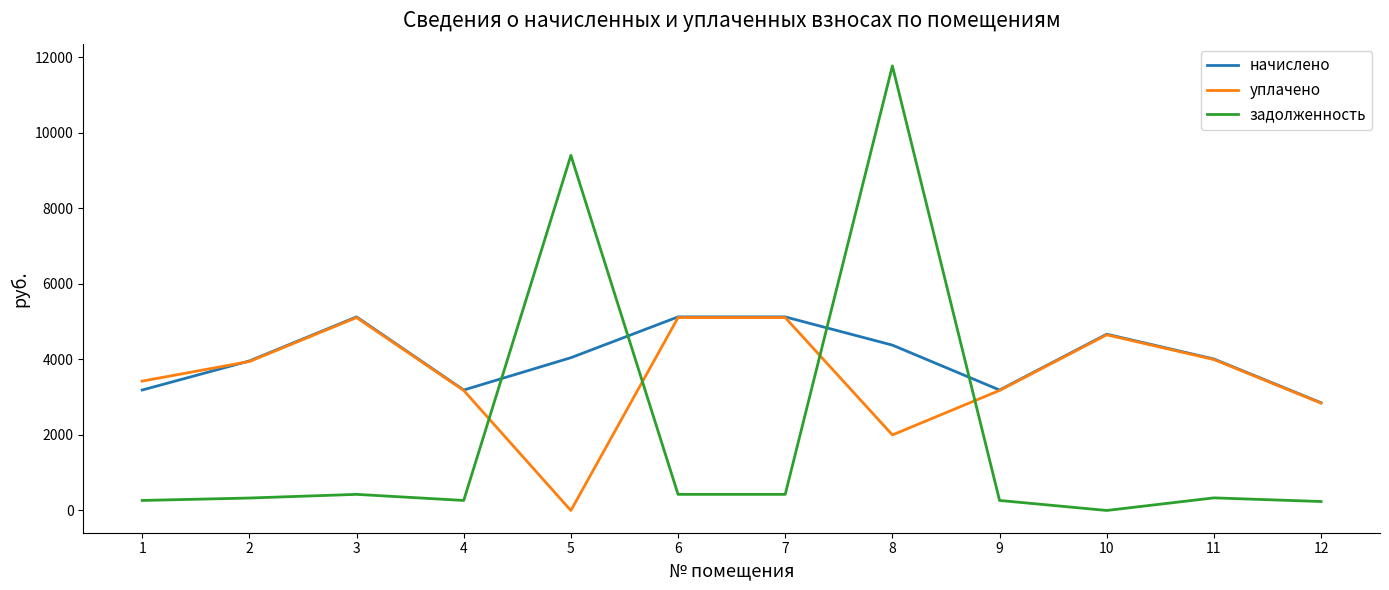

Is the value of начислено at 11 greater than the value of задолженность at 3?

Yes